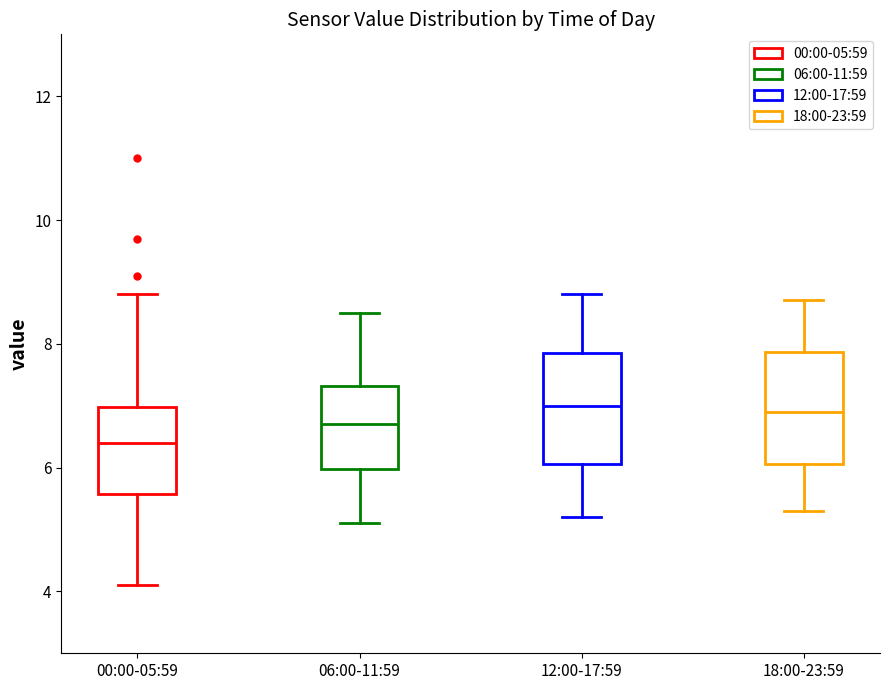

Reading left to right, read every box against the y-axis: the position of its median line, the range the box covers, and the ends of its whiskers. The values are not printed on the chart, so give them approximately, as read against the axis.

00:00-05:59: median 6.4, box 5.6 to 7.0, whiskers 4.2 to 8.8
06:00-11:59: median 6.8, box 6.0 to 7.4, whiskers 5.2 to 8.6
12:00-17:59: median 7.0, box 6.0 to 7.8, whiskers 5.2 to 8.8
18:00-23:59: median 7.0, box 6.0 to 7.8, whiskers 5.4 to 8.8